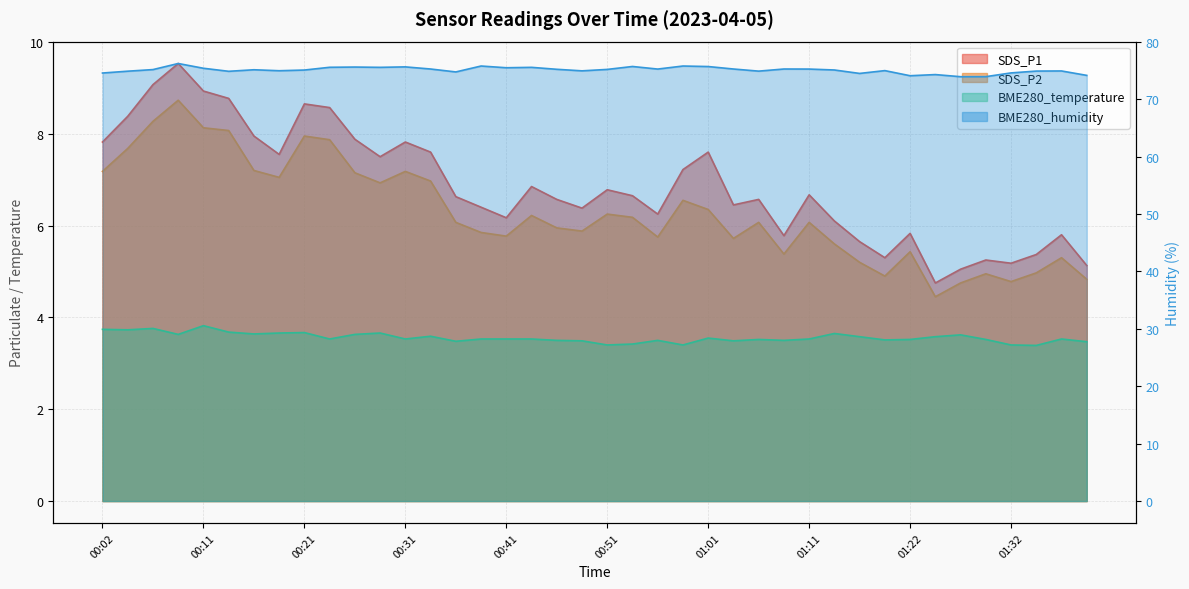

Reading left to right, what are all the values shown in this chart?

SDS_P1: 7.8	8.4	9.1	9.5	8.9	8.8	8.0	7.5	8.7	8.6	7.9	7.5	7.8	7.6	6.6	6.4	6.2	6.8	6.6	6.4	6.8	6.7	6.2	7.2	7.6	6.5	6.6	5.8	6.7	6.1	5.7	5.3	5.8	4.8	5.0	5.2	5.2	5.4	5.8	5.1
SDS_P2: 7.2	7.7	8.3	8.7	8.1	8.1	7.2	7.0	8.0	7.9	7.2	6.9	7.2	7.0	6.1	5.8	5.8	6.2	6.0	5.9	6.2	6.2	5.8	6.5	6.3	5.7	6.1	5.4	6.1	5.6	5.2	4.9	5.4	4.5	4.8	5.0	4.8	5.0	5.3	4.8
BME280_temperature: 3.7	3.7	3.8	3.6	3.8	3.7	3.6	3.7	3.7	3.5	3.6	3.7	3.5	3.6	3.5	3.5	3.5	3.5	3.5	3.5	3.4	3.4	3.5	3.4	3.5	3.5	3.5	3.5	3.5	3.6	3.6	3.5	3.5	3.6	3.6	3.5	3.4	3.4	3.5	3.5
BME280_humidity: 74.6	74.9	75.2	76.2	75.4	74.9	75.1	75.0	75.1	75.6	75.6	75.5	75.6	75.3	74.8	75.8	75.5	75.5	75.2	74.9	75.2	75.7	75.2	75.8	75.7	75.3	74.9	75.3	75.2	75.1	74.5	75.0	74.1	74.3	73.9	73.9	74.6	74.9	74.9	74.2